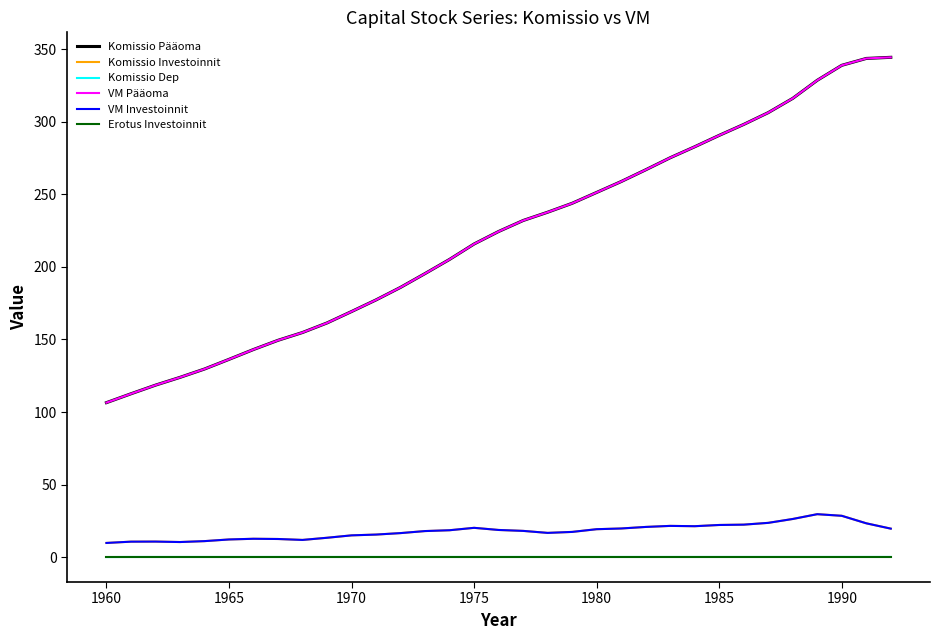

Rank the series by their maximum value, from highest to lowest.

Komissio Pääoma, VM Pääoma, Komissio Investoinnit, VM Investoinnit, Komissio Dep, Erotus Investoinnit